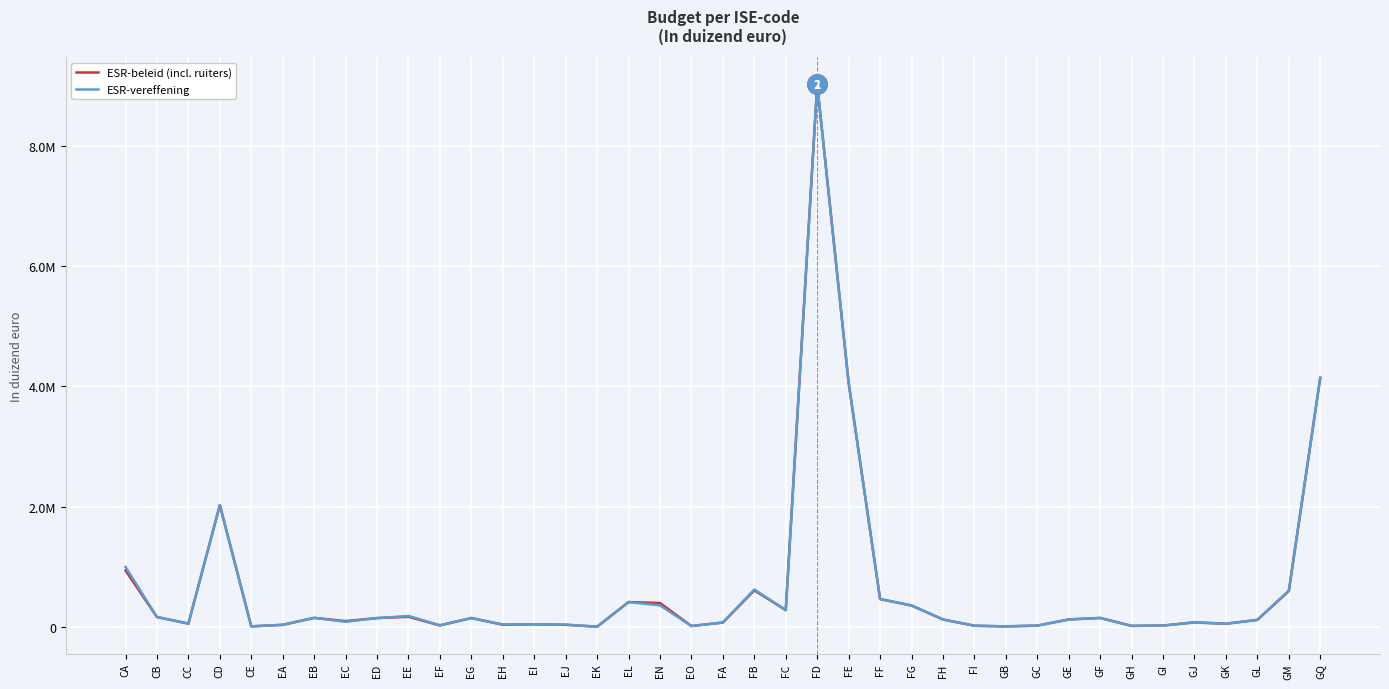

What are all the series names shown in the legend?

ESR-beleid (incl. ruiters), ESR-vereffening